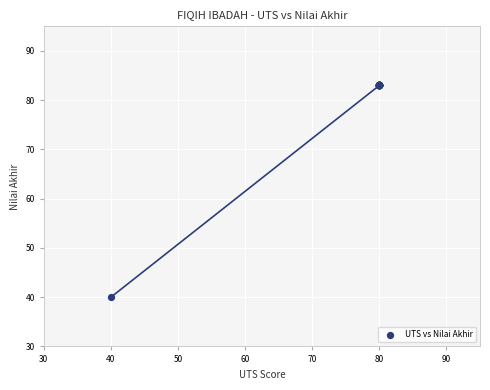

What Y value in the scatter plot is closest to 61?

40